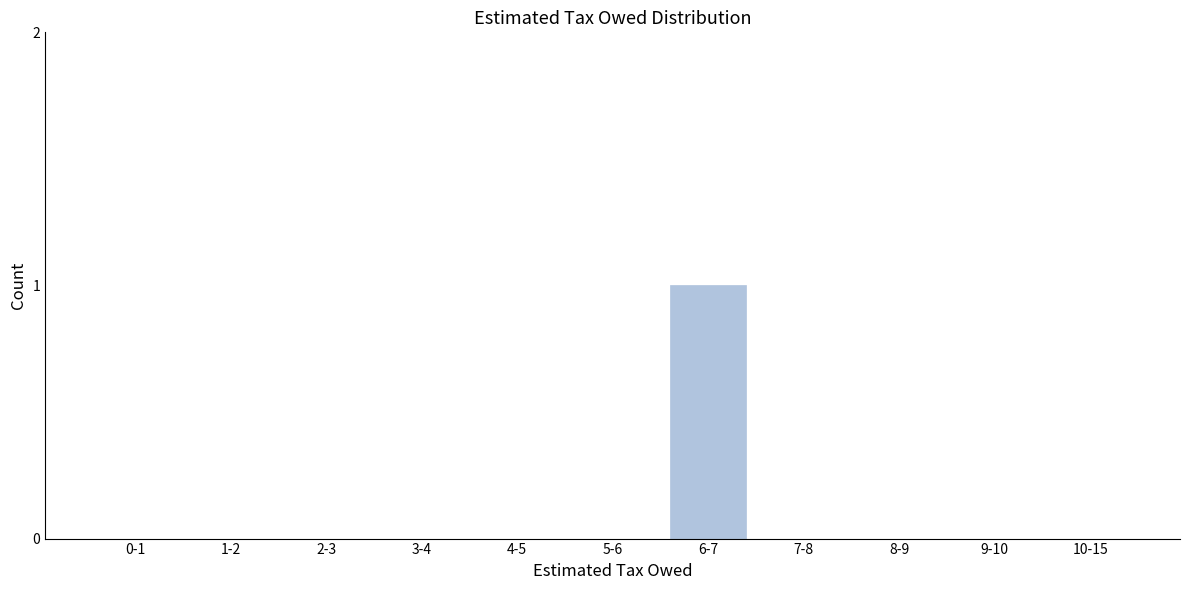

Reading right to left, list all the values displayed in this chart.

10-15=0	9-10=0	8-9=0	7-8=0	6-7=1	5-6=0	4-5=0	3-4=0	2-3=0	1-2=0	0-1=0